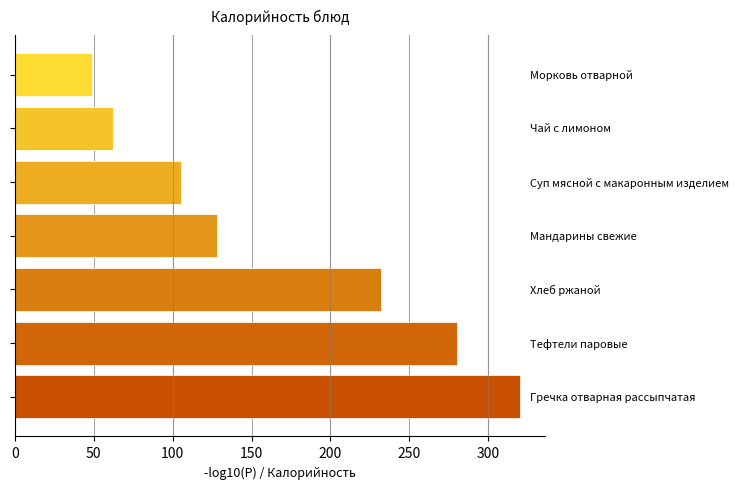

What is the difference between the maximum and minimum values?

271